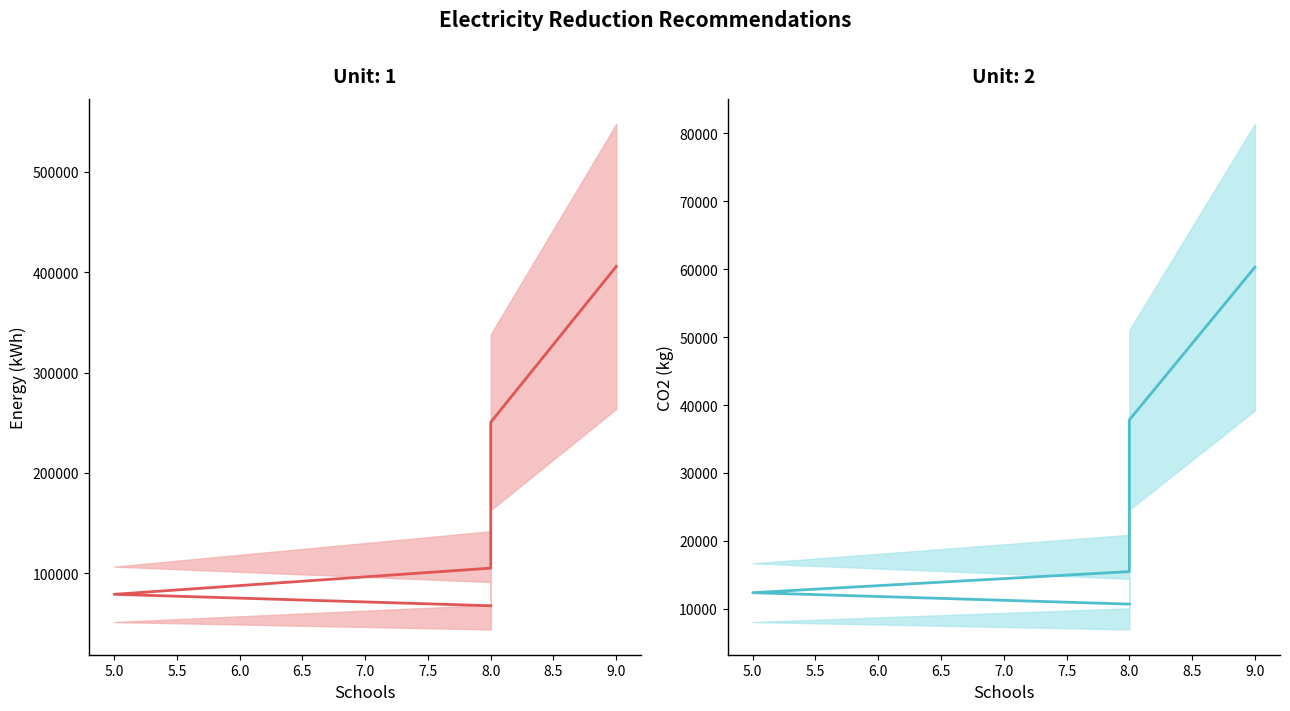

Count the number of data series in this chart.

2